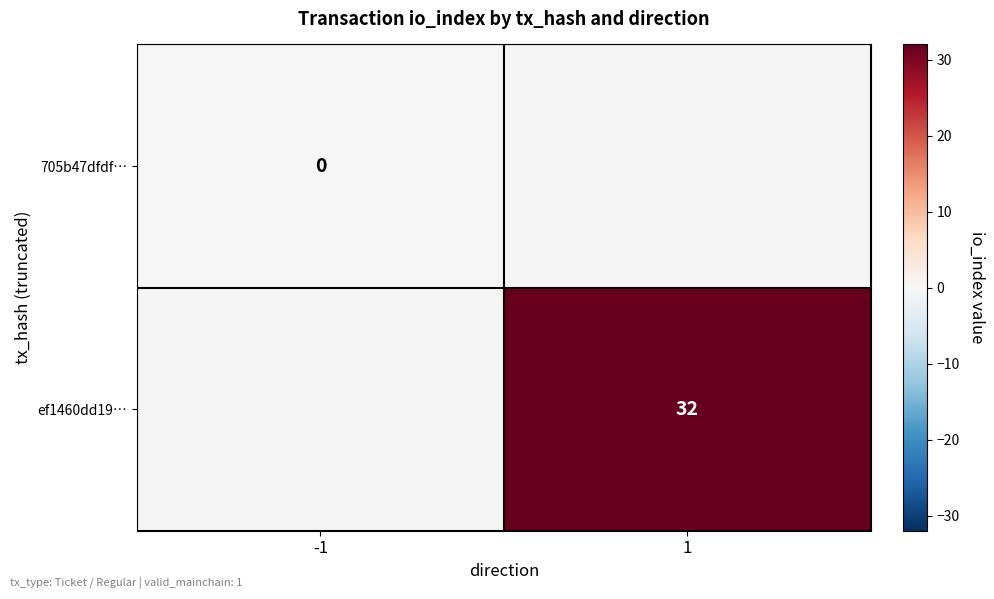

The ef1460dd19… series shows 48.5 at 1. True or false?

False